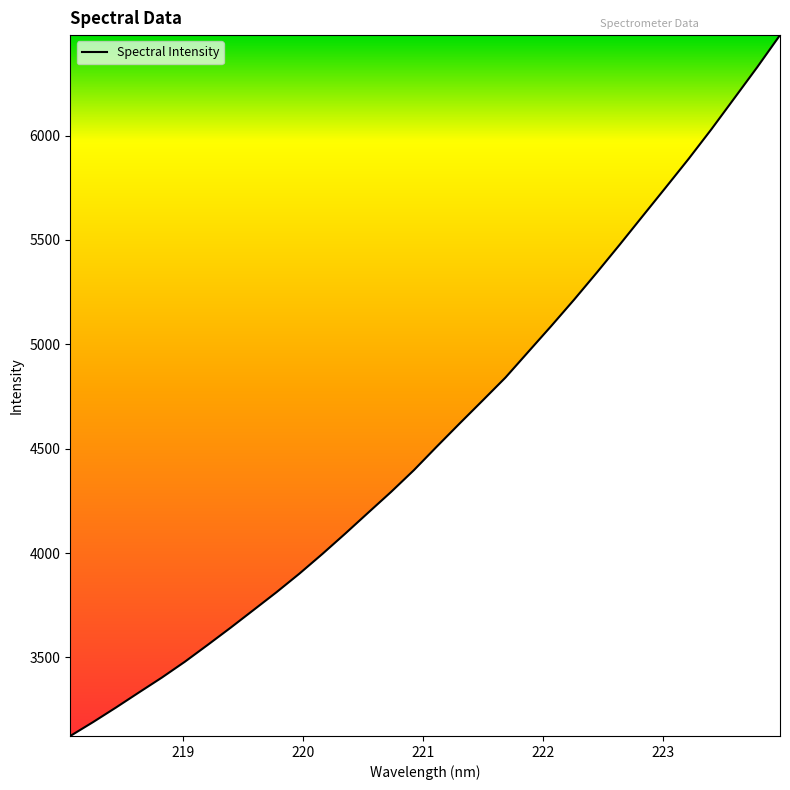

What is the greatest value displayed?

6481.6